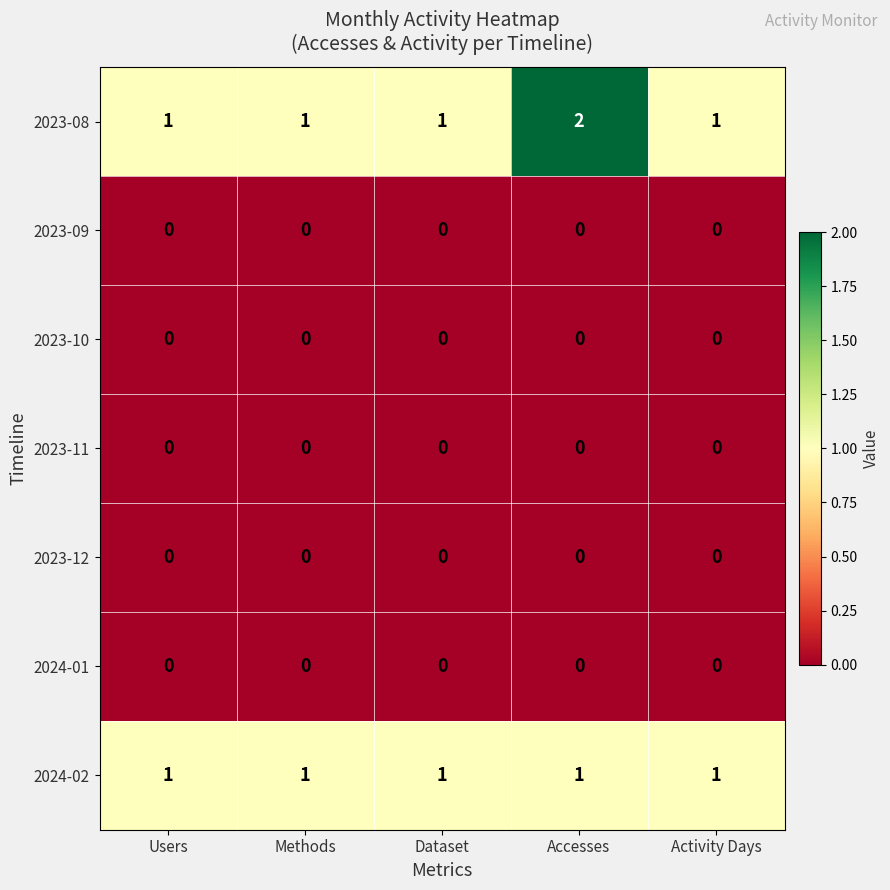

The value of 2023-08 at Accesses is 1. True or false?

False